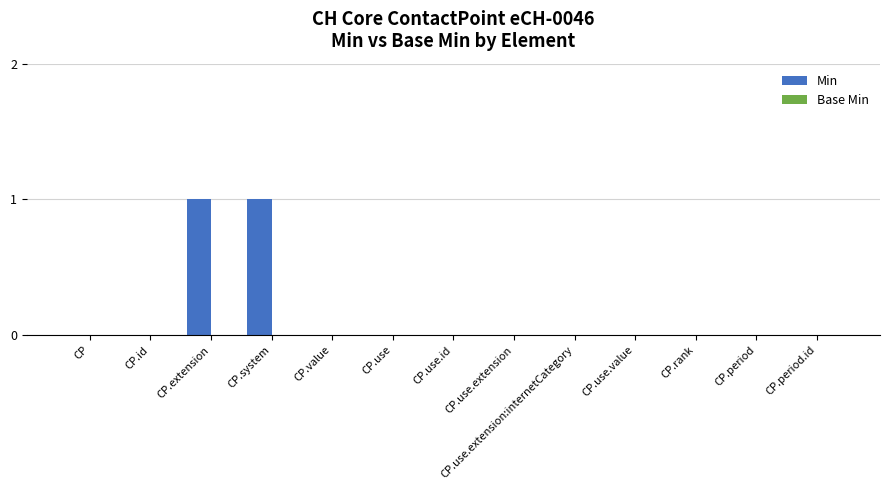

How many distinct data groups are displayed?

1